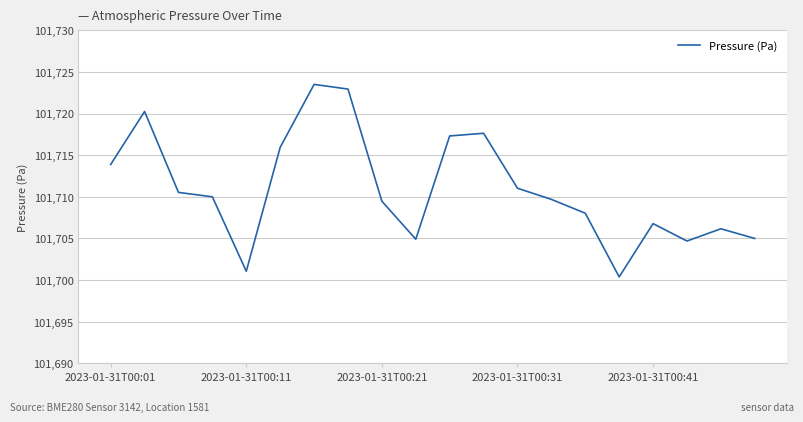

What is the difference between the maximum and minimum values?

23.1